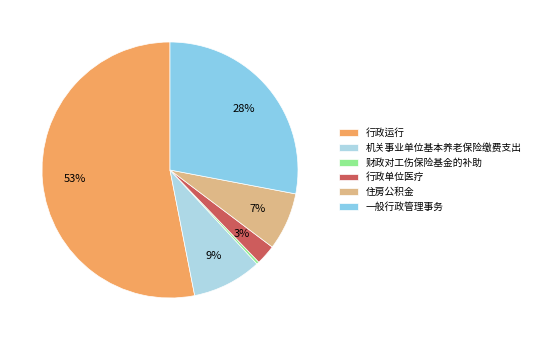

Does 财政对工伤保险基金的补助 account for over 50% of the chart?

No